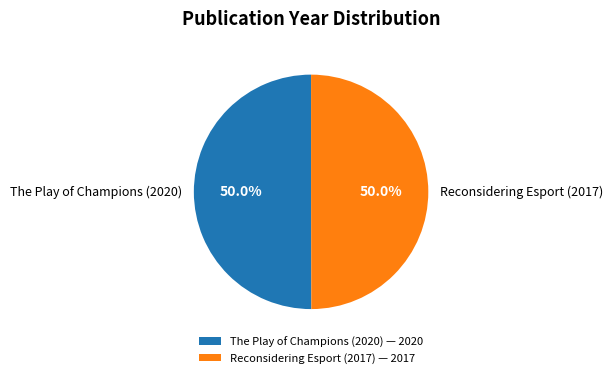

The The Play of Champions (2020) slice represents 58% of the pie. True or false?

False